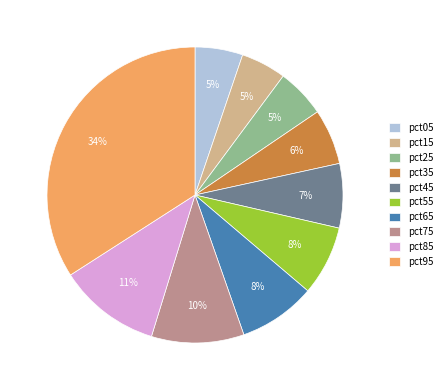

Is there any slice that represents more than half of the pie?

No